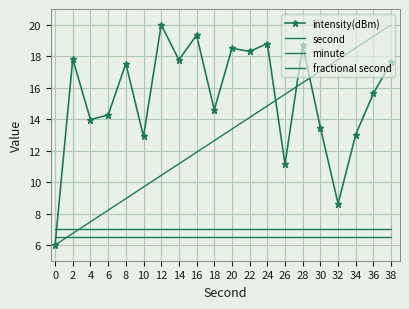

How many intersections are there between second and minute?

1